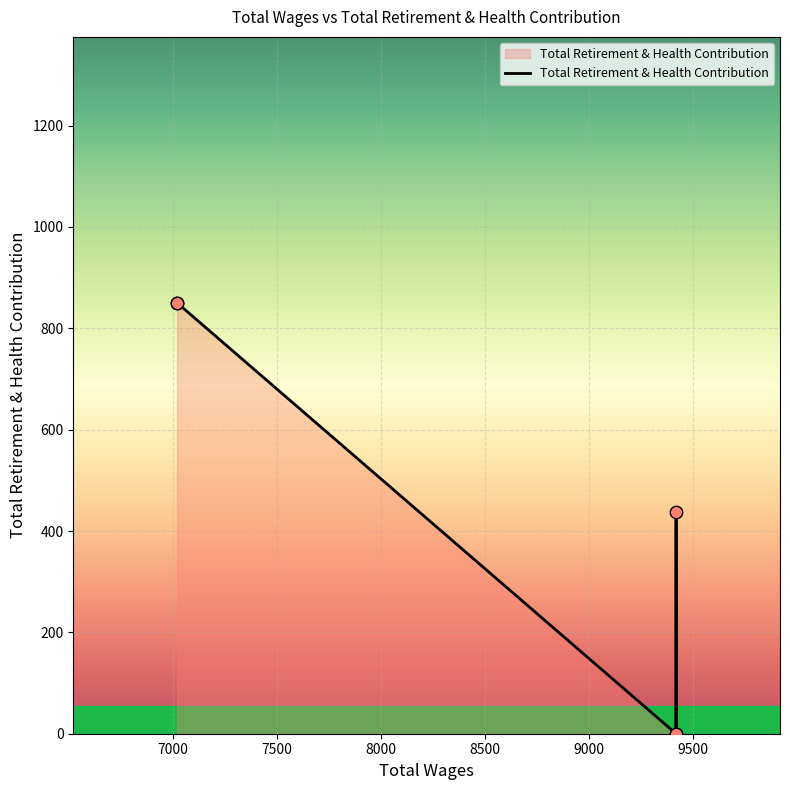

What is the change in value from 9420.0 to 9420.0?

+438